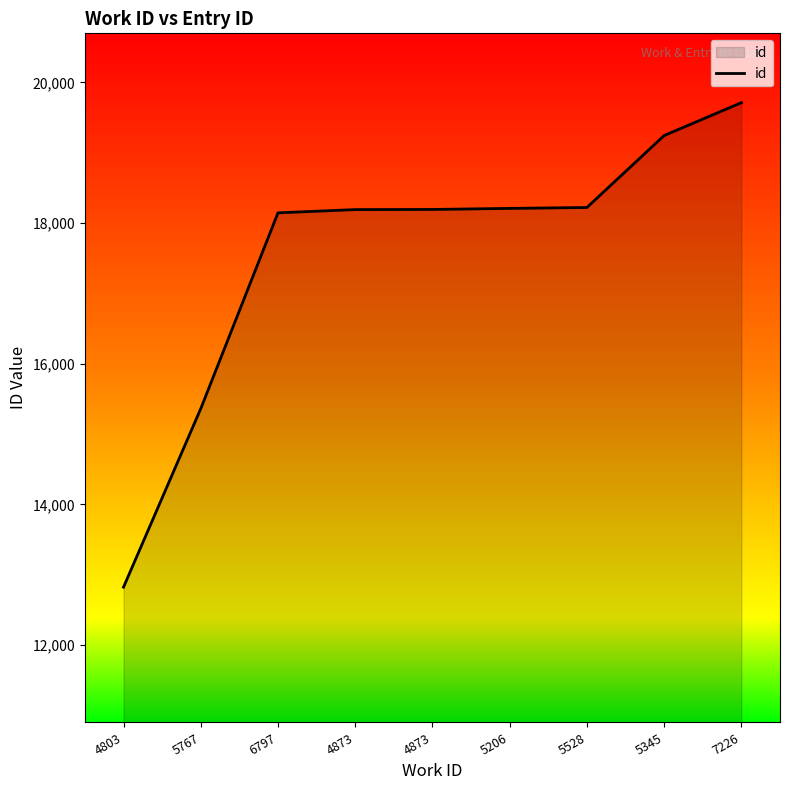

Does the chart display data point markers on the line(s)?

No